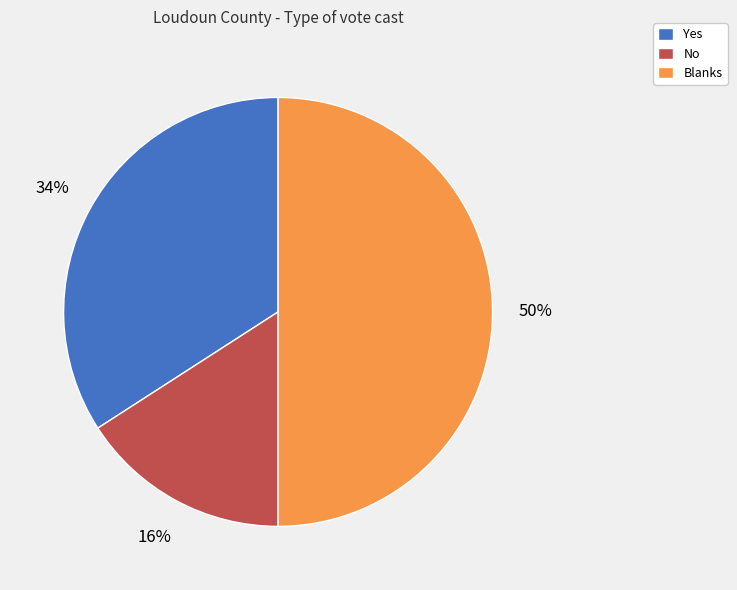

What percentage is the No slice, to the nearest percent?

16%